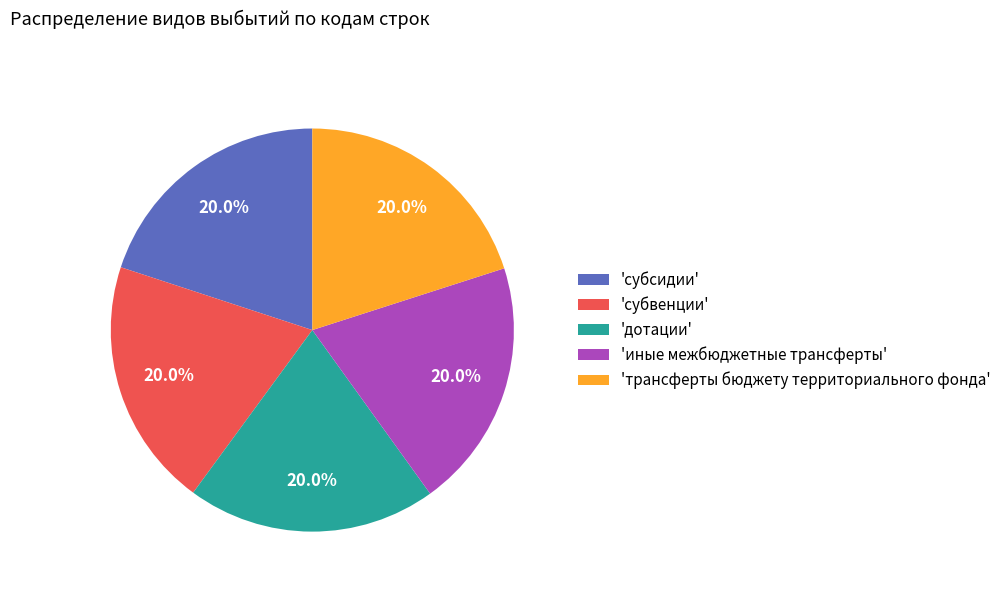

How many segments does this pie chart have?

5